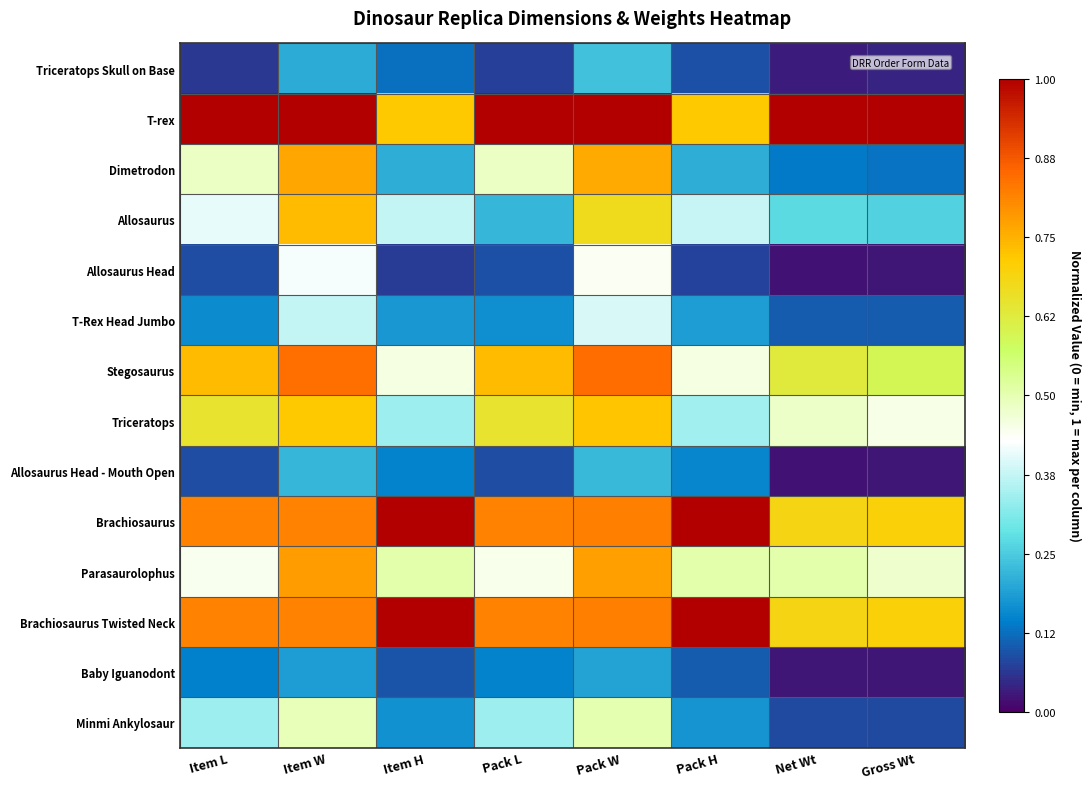

At how many categories does at least one series exceed 0?

8